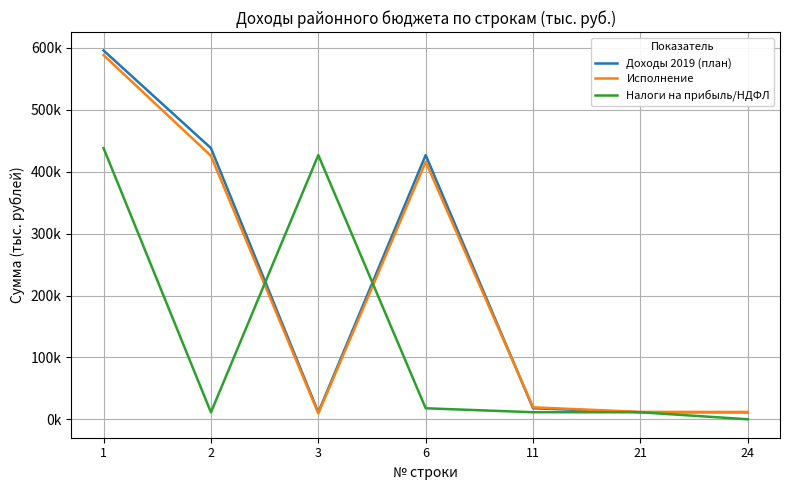

What is the sum of all Исполнение values?

1482940.8